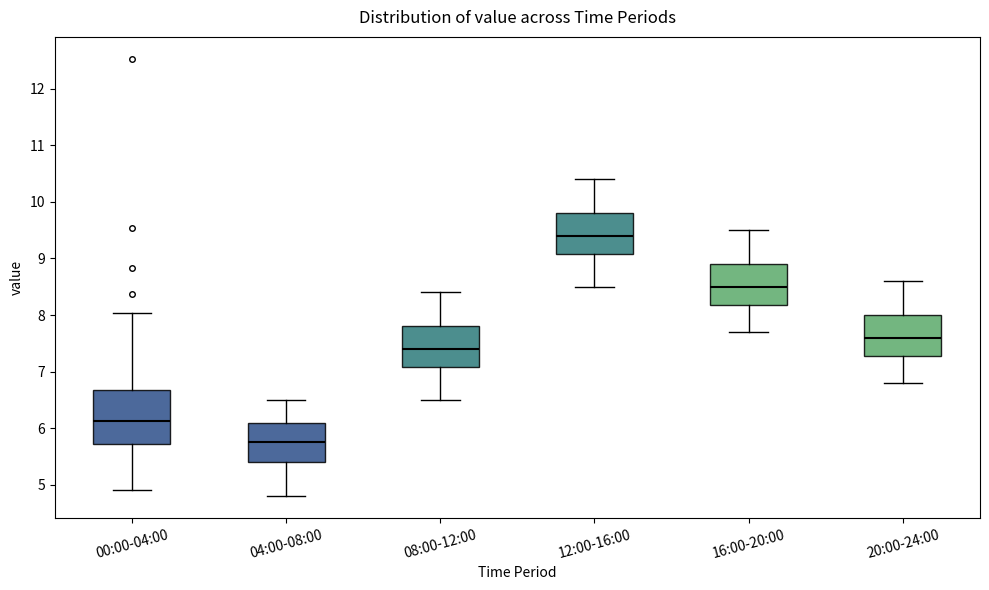

Which box's median line is the lowest?

04:00-08:00